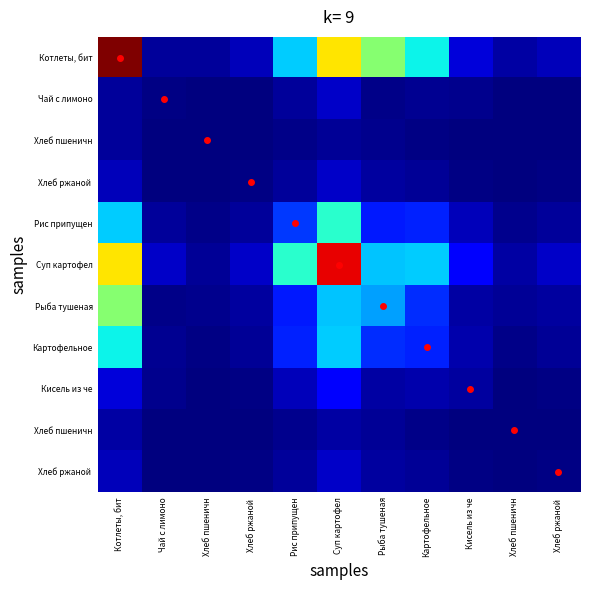

Count the number of data series in this chart.

11